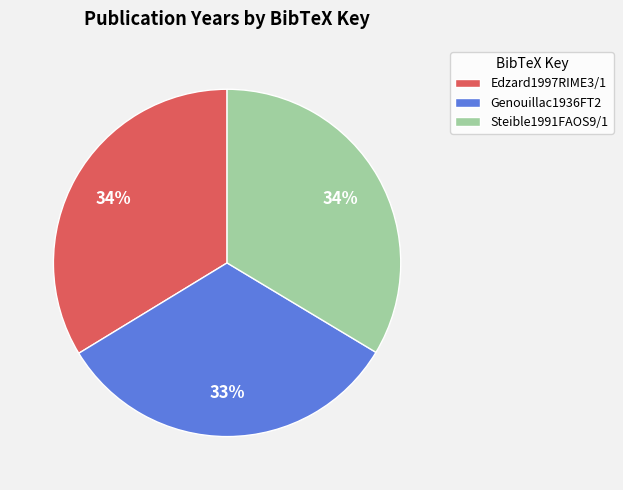

Does Genouillac1936FT2 represent more than half of the total?

No